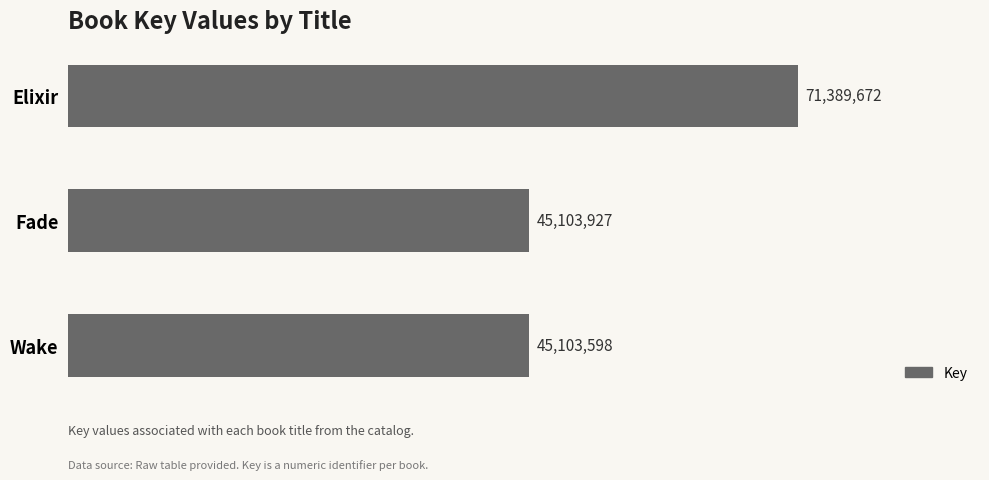

List the labels in order of value, largest first.

Elixir, Fade, Wake